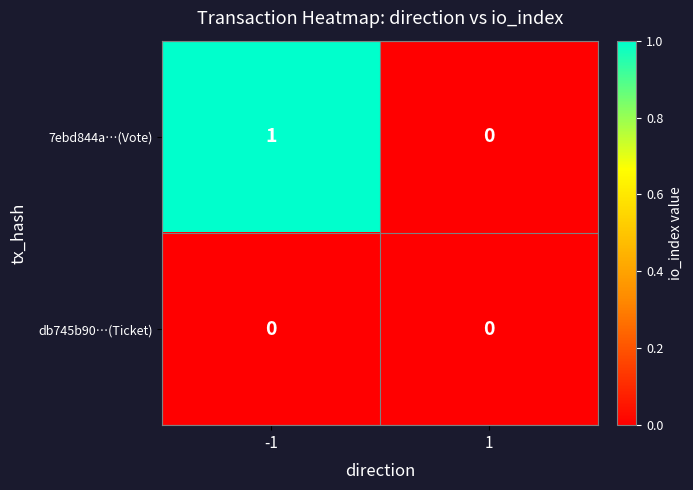

Is it true that 7ebd844a…(Vote) equals 0 at -1?

False